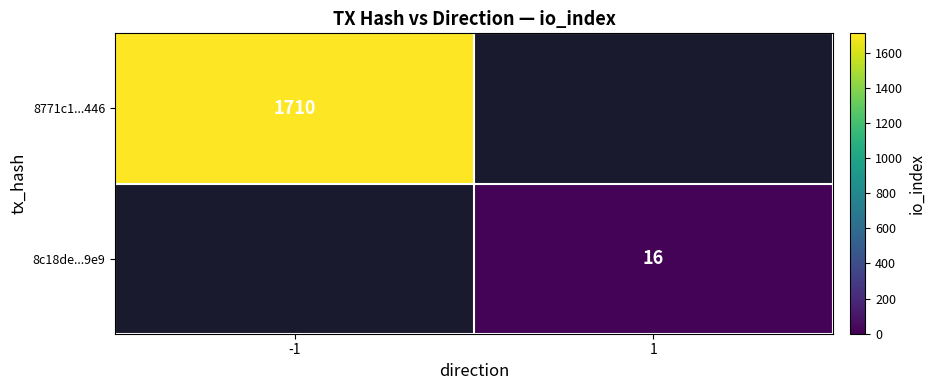

How many categories are shown in the chart?

2